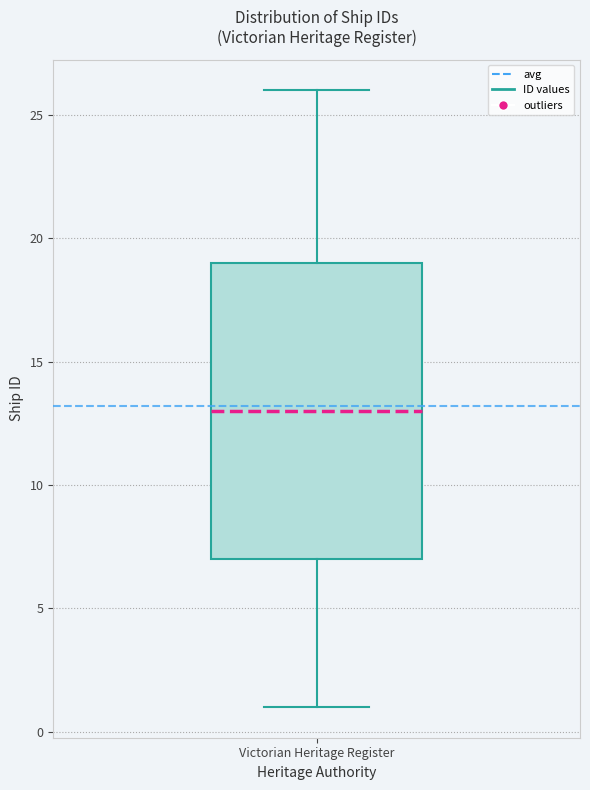

Where does the median line of the box for Victorian Heritage Register sit on the y-axis? The values are not printed on the chart, so give them approximately, as read against the axis.

13